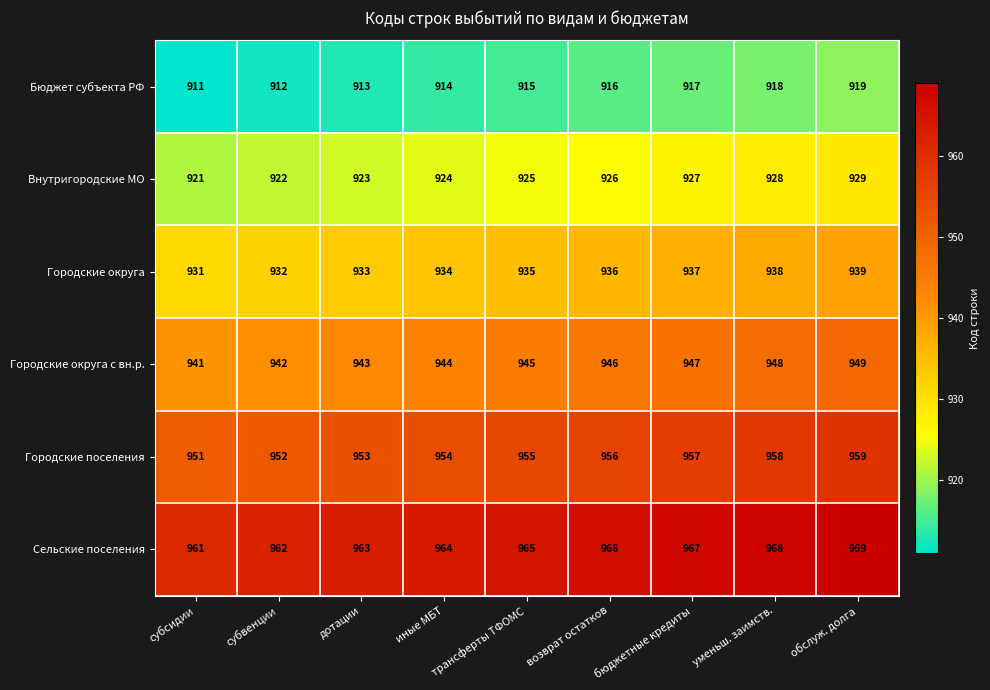

What is the spread (max minus min) of values at уменьш. заимств.?

50